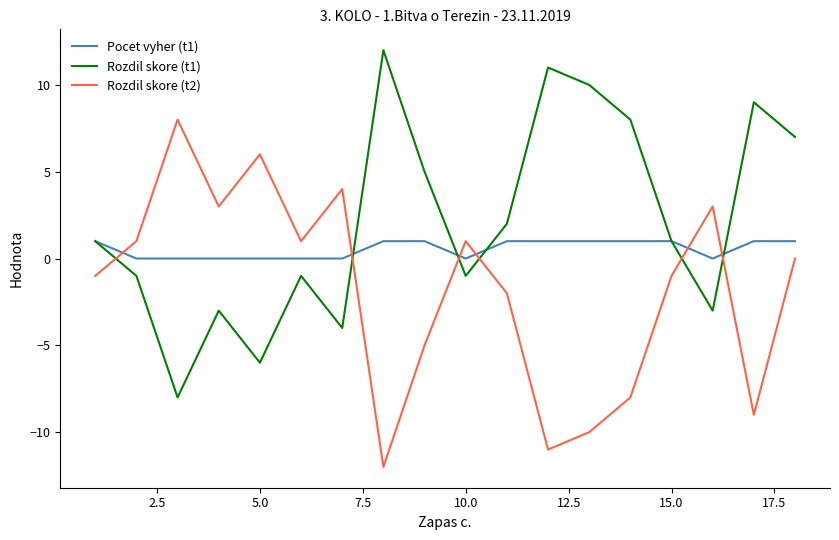

What are all the series names shown in the legend?

Pocet vyher (t1), Rozdil skore (t1), Rozdil skore (t2)